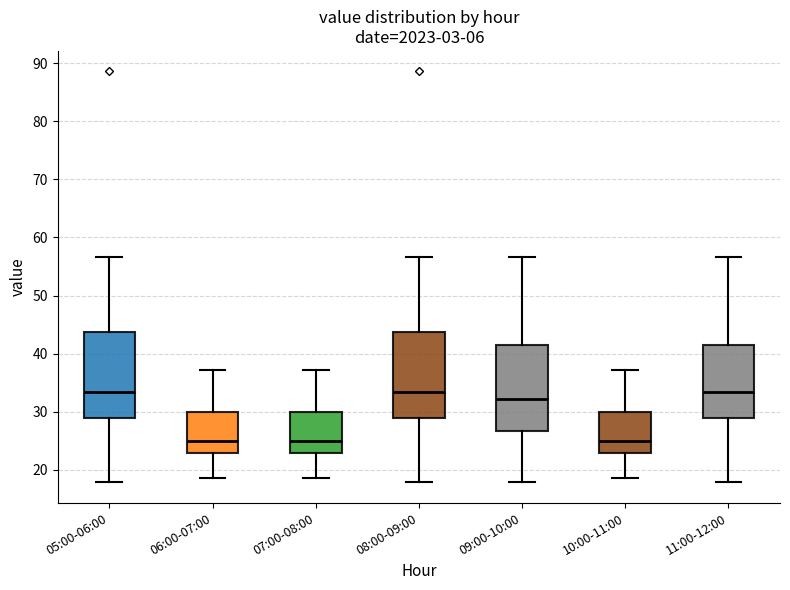

Reading left to right, transcribe this box plot: for each box, give where its median line is, the range the box spans, and where its two whiskers end, as read against the y-axis. The values are not printed on the chart, so give them approximately, as read against the axis.

05:00-06:00: median 33, box 29 to 44, whiskers 18 to 57
06:00-07:00: median 25, box 23 to 30, whiskers 19 to 37
07:00-08:00: median 25, box 23 to 30, whiskers 19 to 37
08:00-09:00: median 33, box 29 to 44, whiskers 18 to 57
09:00-10:00: median 32, box 27 to 41, whiskers 18 to 57
10:00-11:00: median 25, box 23 to 30, whiskers 19 to 37
11:00-12:00: median 33, box 29 to 41, whiskers 18 to 57